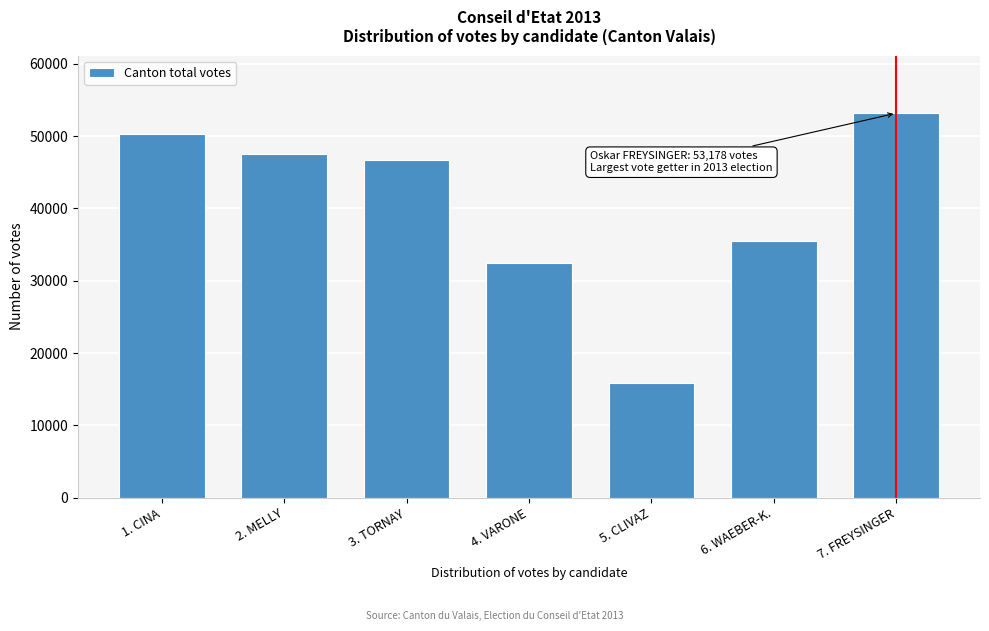

Reading left to right, what are all the values shown in this chart?

50256	47589	46728	32422	15856	35491	53178